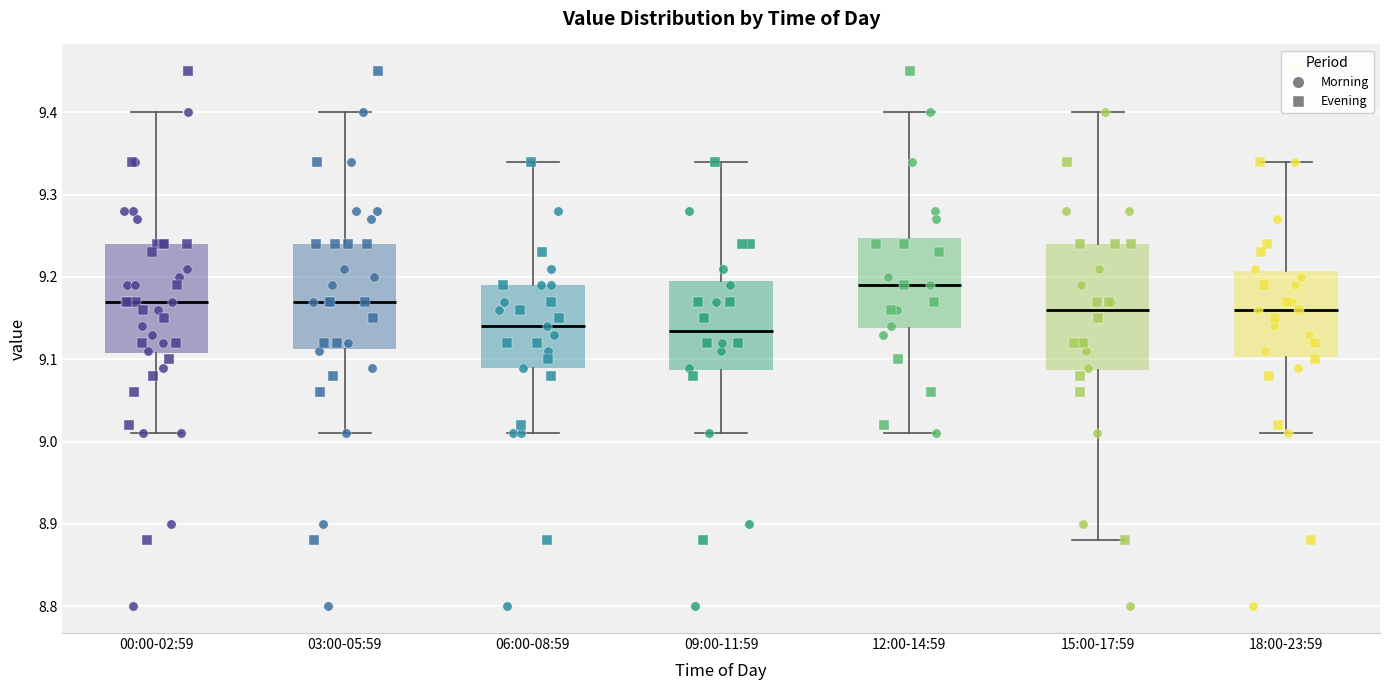

Which box is the tallest, from its lower edge to its upper edge?

15:00-17:59